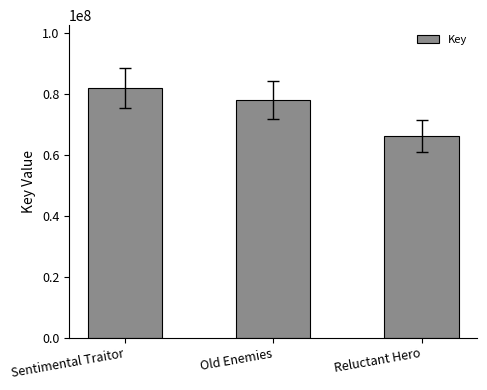

Is it true that the value at Reluctant Hero is 108769219?

False